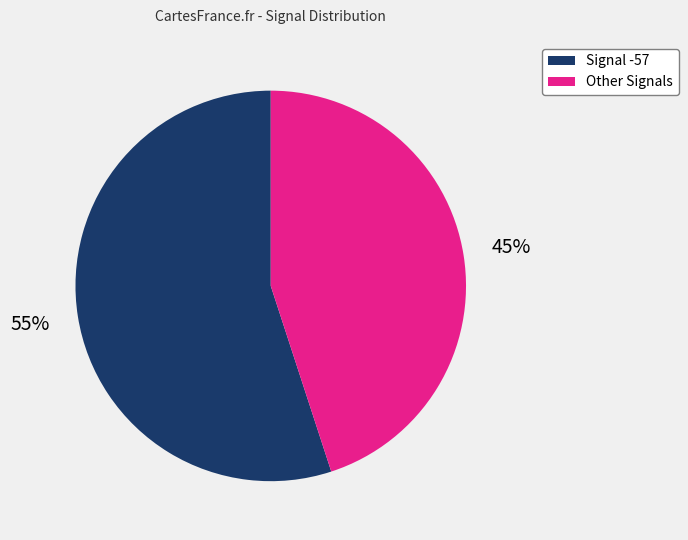

To the nearest percent, what is the difference between the largest and smallest slice percentages?

10%